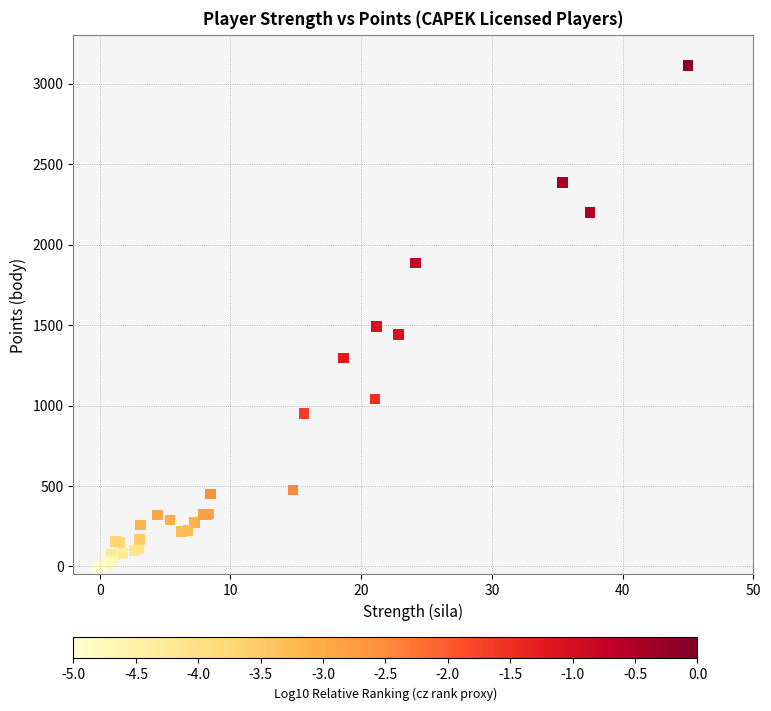

What Y value in the scatter plot is closest to 1557?

1488.8